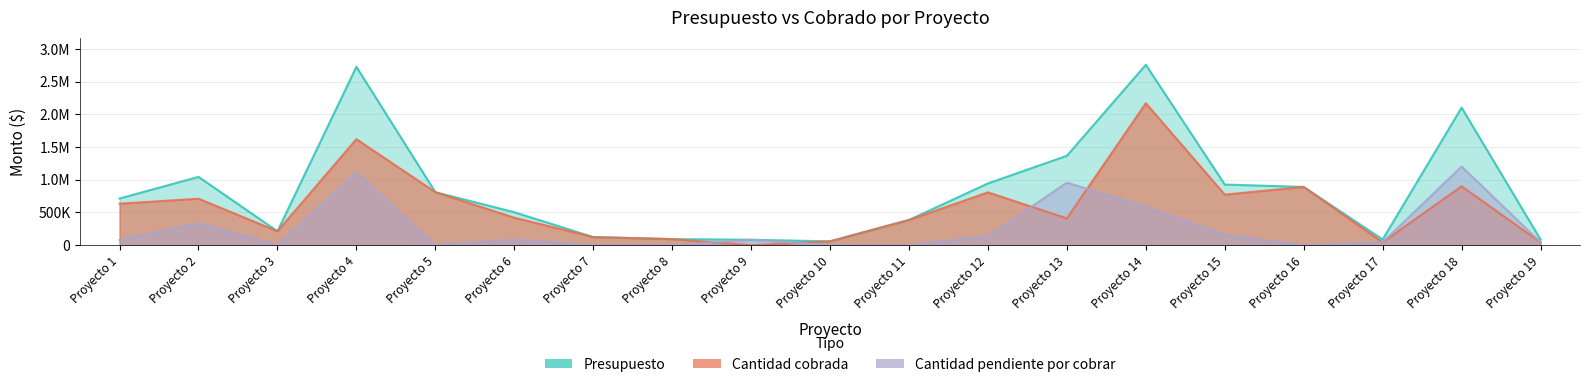

True or false: Cantidad pendiente por cobrar and Presupuesto intersect in this chart.

False